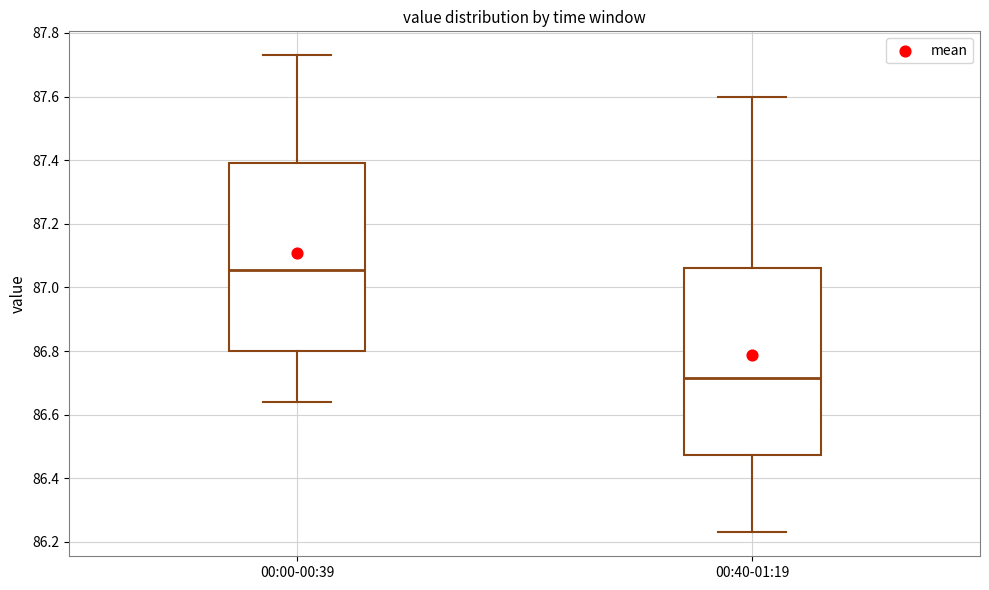

Reading left to right, read every box against the y-axis: the position of its median line, the range the box covers, and the ends of its whiskers. The values are not printed on the chart, so give them approximately, as read against the axis.

00:00-00:39: median 87.06, box 86.80 to 87.40, whiskers 86.64 to 87.74
00:40-01:19: median 86.72, box 86.48 to 87.06, whiskers 86.24 to 87.60